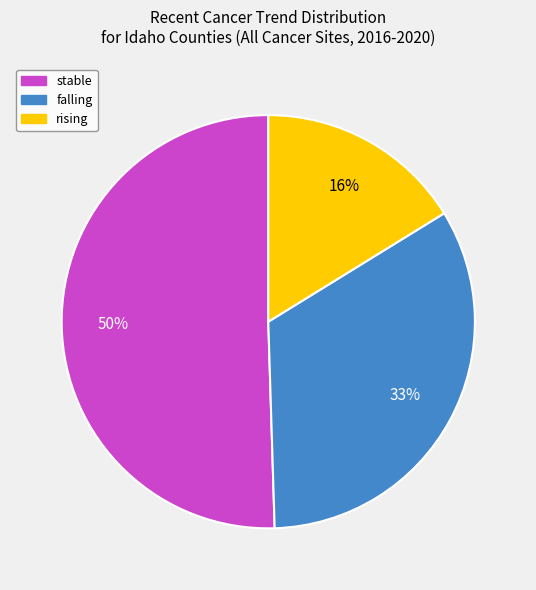

To the nearest percent, what is the difference between the largest and smallest slice percentages?

34%